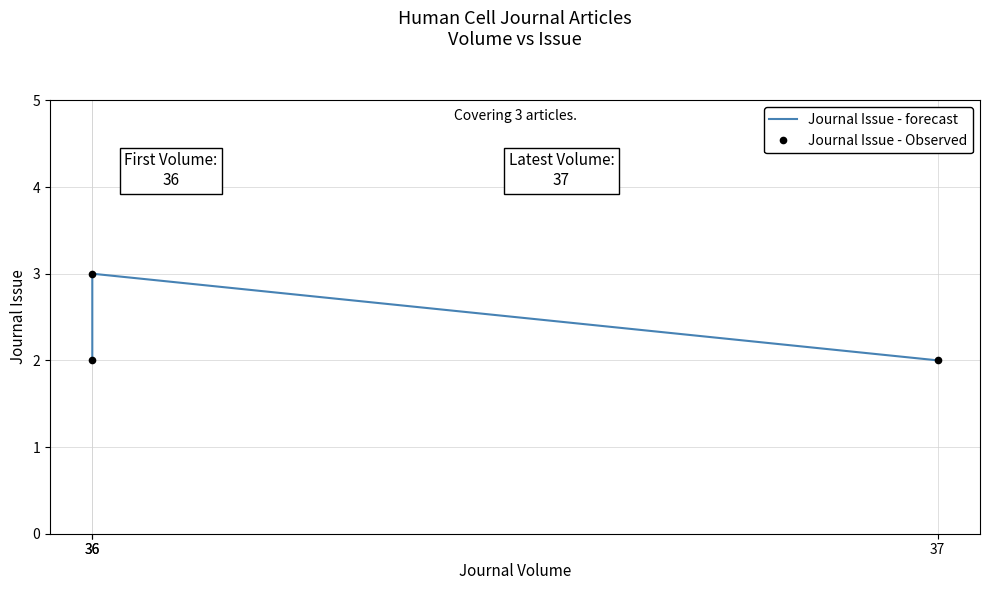

Where is Journal Issue - Observed nearest to the value 2?

36